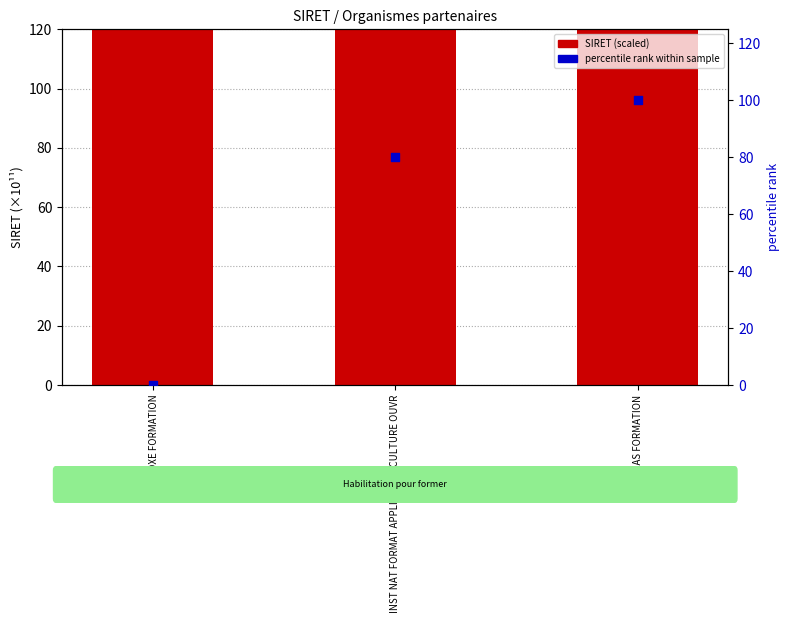

At how many categories does at least one series exceed 44922?

2